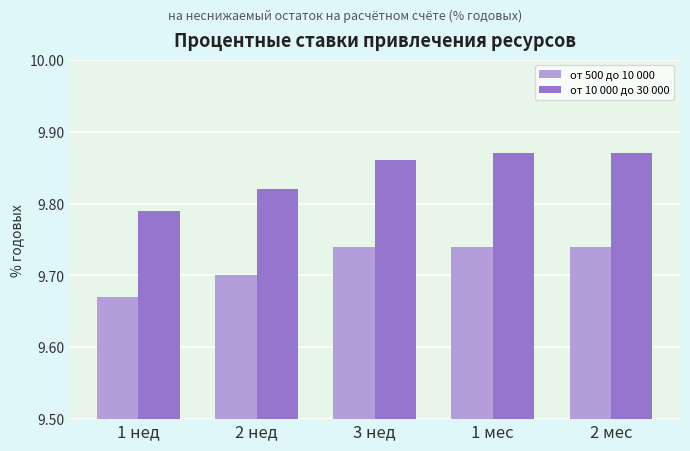

The value of от 500 до 10 000 at 2 нед is 4.1. True or false?

False